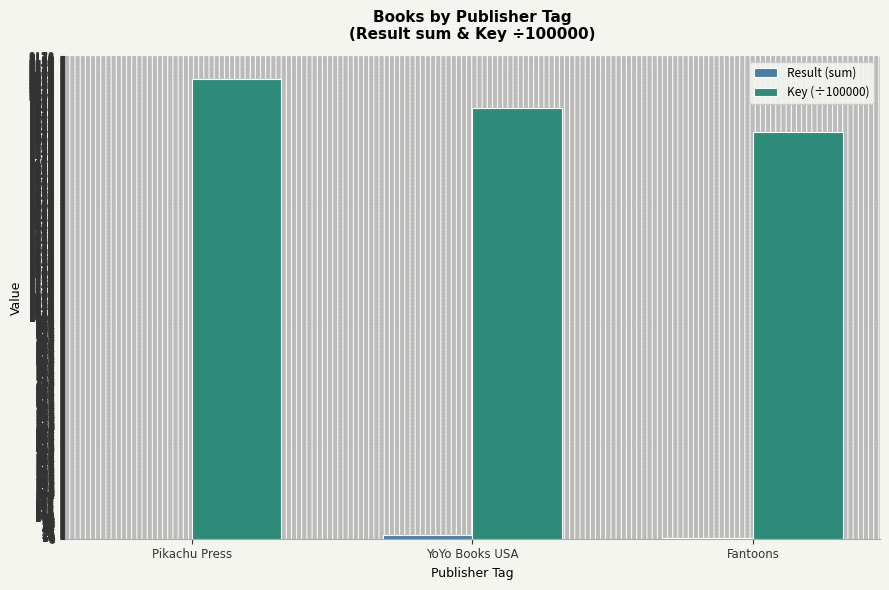

What is the sum of all Key (÷100000) values?

5857